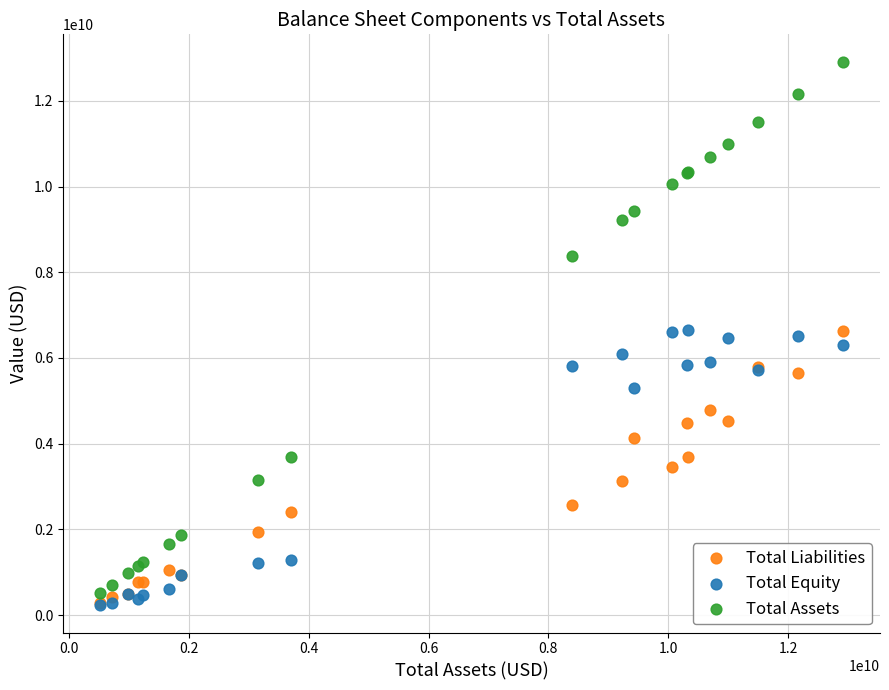

Which series has the largest Y range (max minus min)?

Total Assets